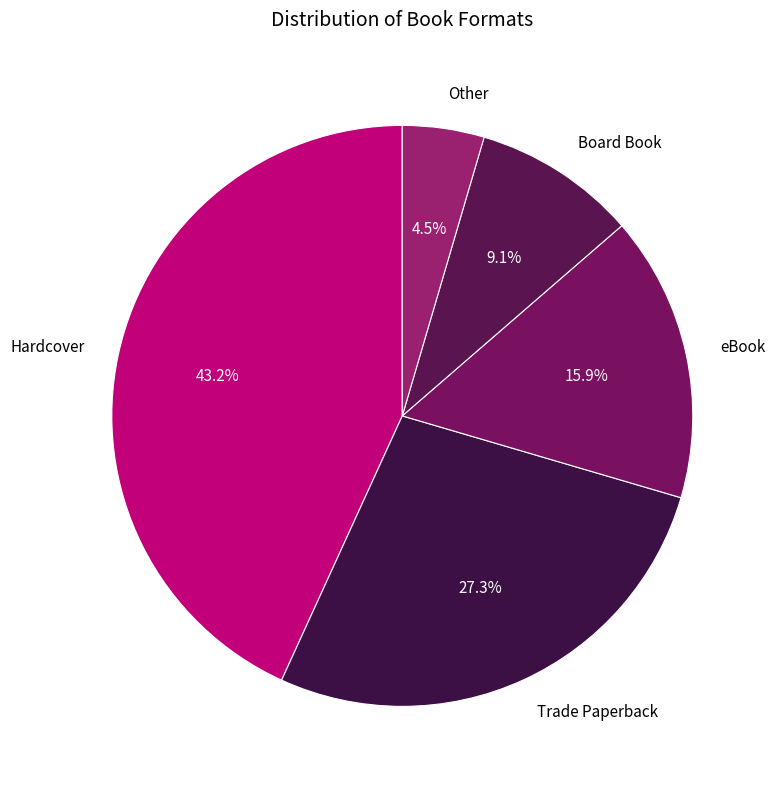

What percentage is NOT represented by eBook?

84.1%